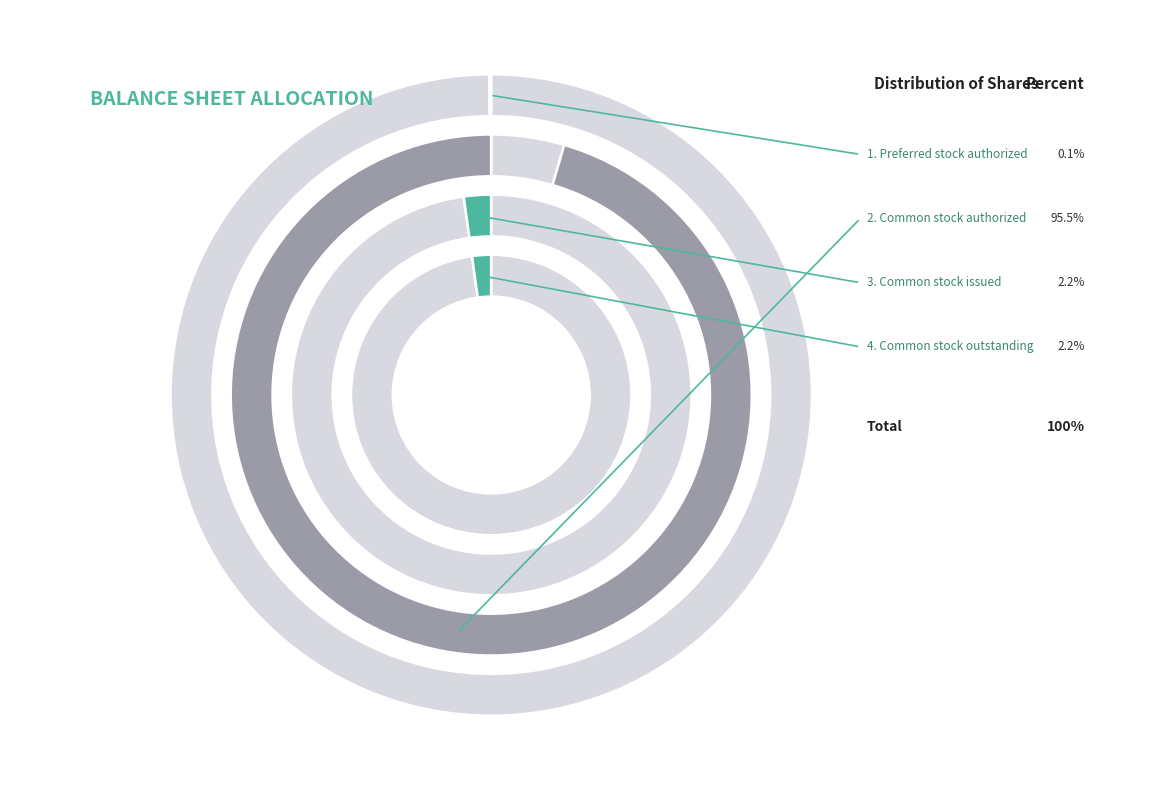

Which has a higher value, Common stock issued or Preferred stock issued?

Common stock issued